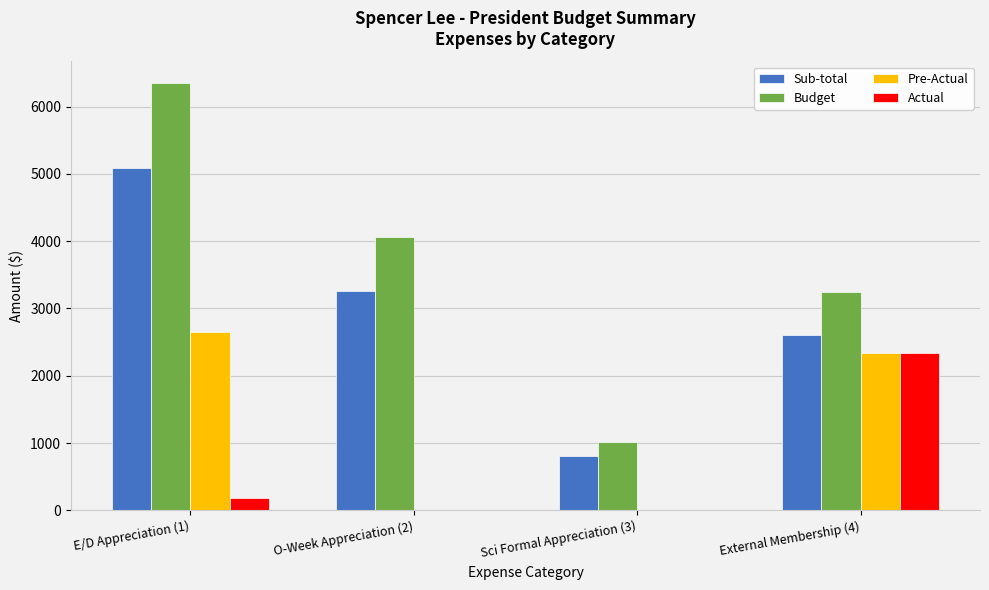

What is the maximum value for Actual?

2342.5